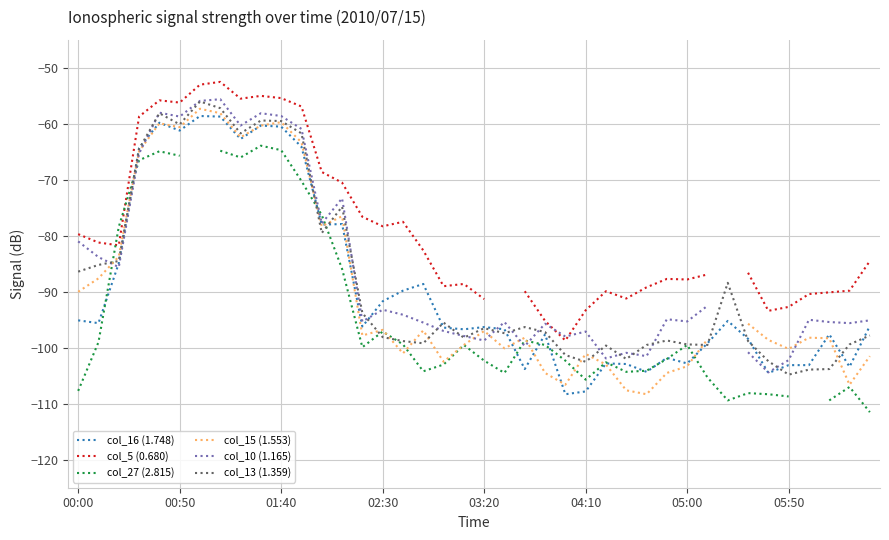

Read the col_16 (1.748) value at 04:10.

-107.8